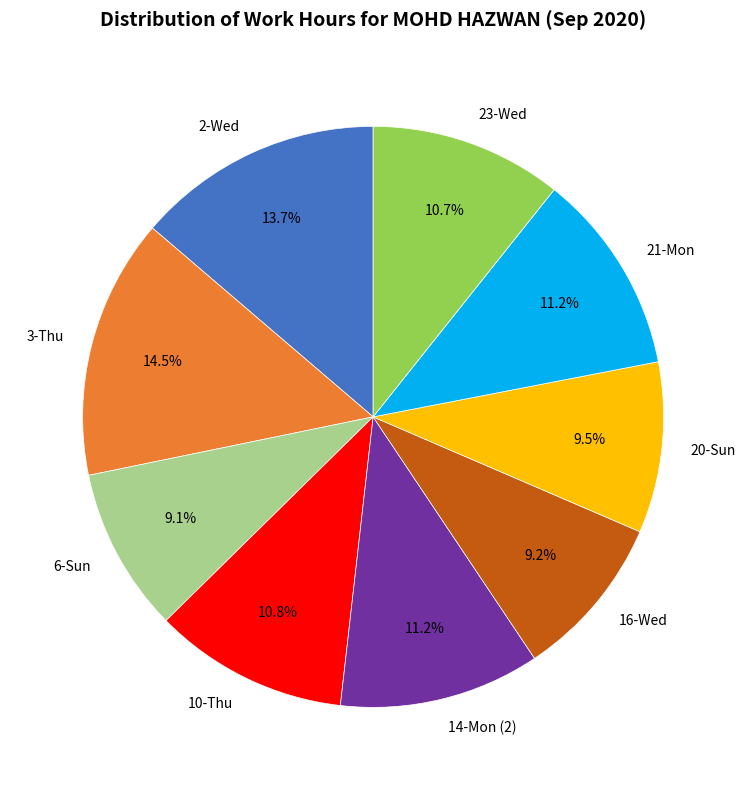

How many slices are in this pie chart?

9